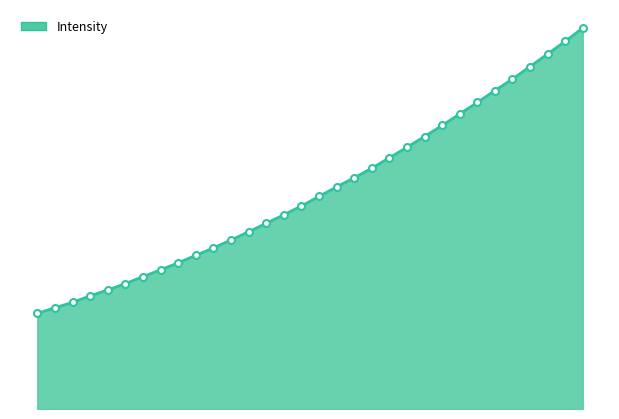

Which label corresponds to the smallest value in the chart?

218.0596